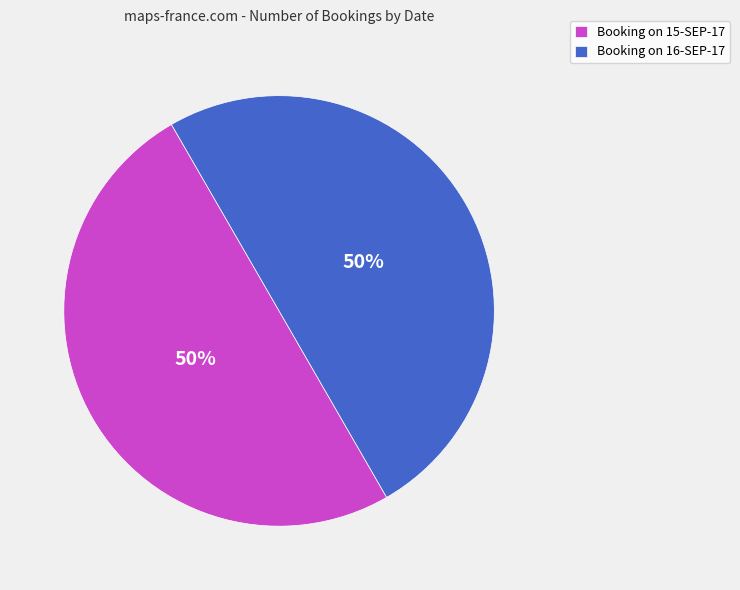

To the nearest percent, what percentage of the pie is Booking on 16-SEP-17?

50%